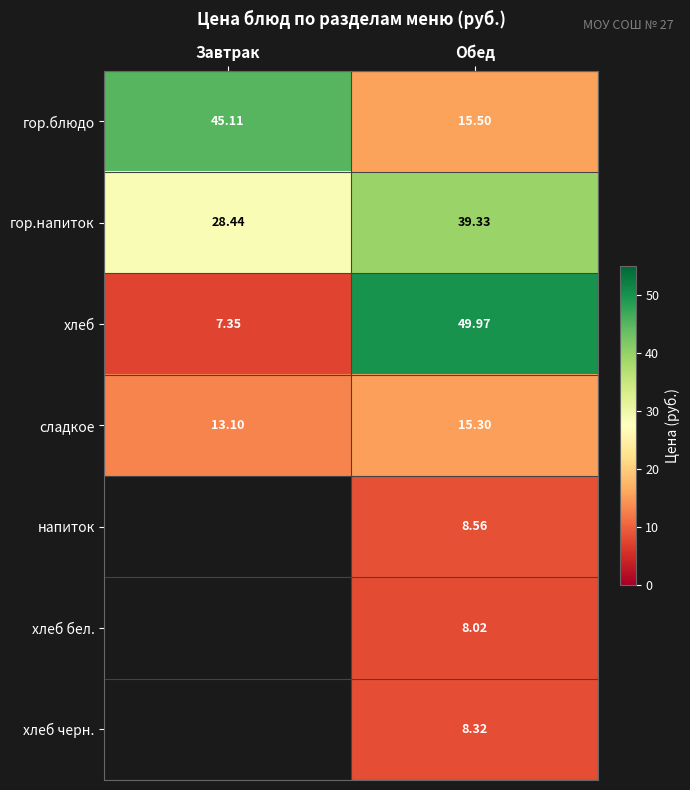

What is the total value across all series at Обед?

145.0